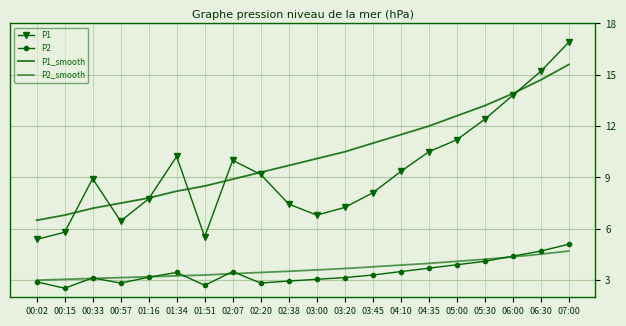

Is the value of P1 at 02:07 greater than the value of P1_smooth at 05:00?

No